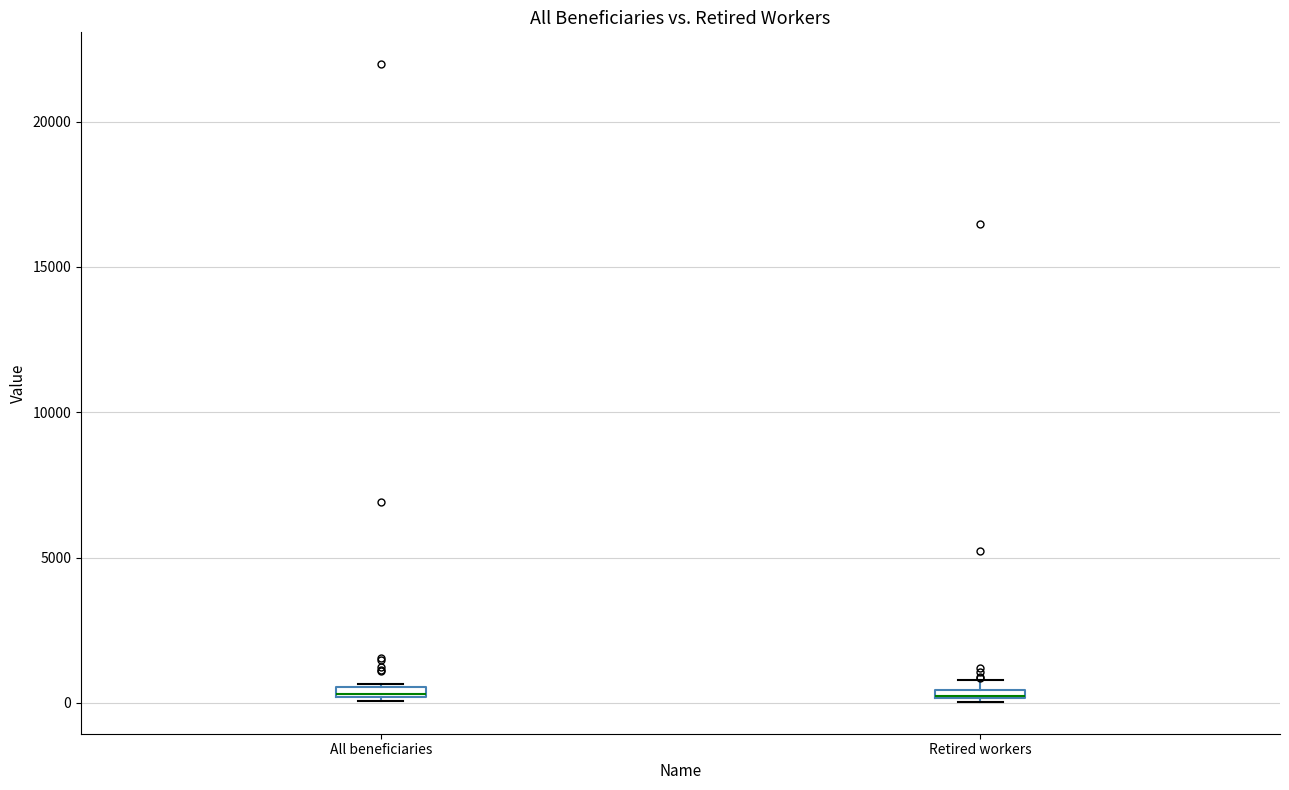

Where is the lower edge of the box for Retired workers on the y-axis? The values are not printed on the chart, so give them approximately, as read against the axis.

0